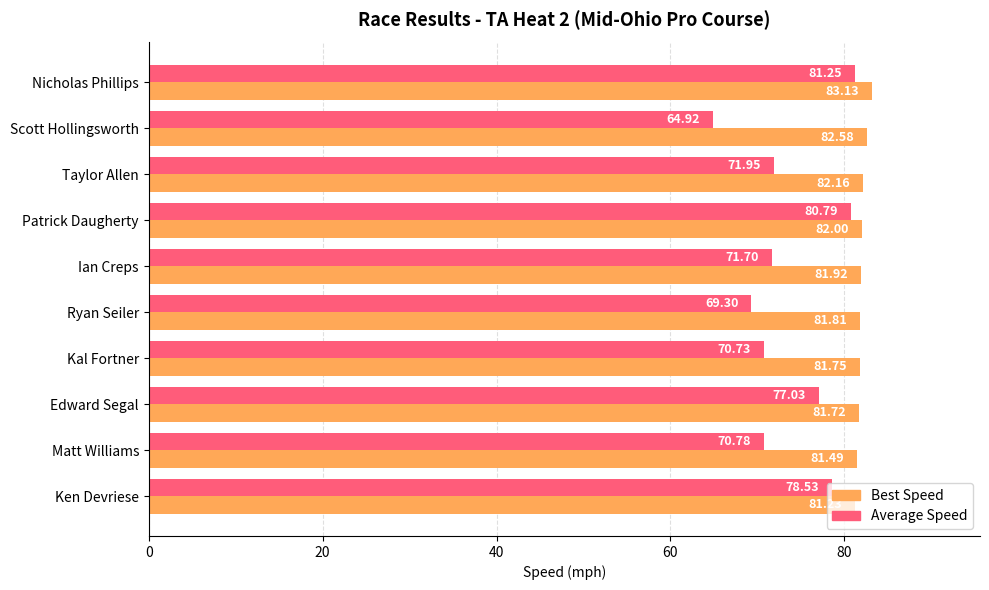

Which category has the lowest value across all series?

Scott Hollingsworth